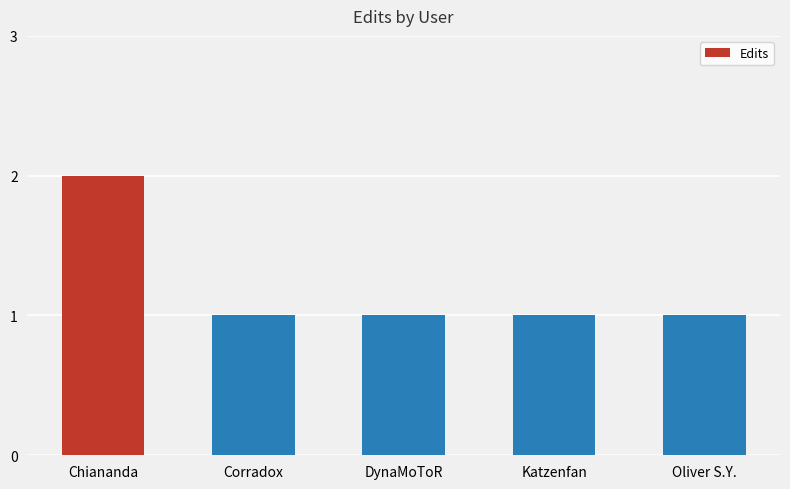

Which category has the highest value across all series?

Chiananda